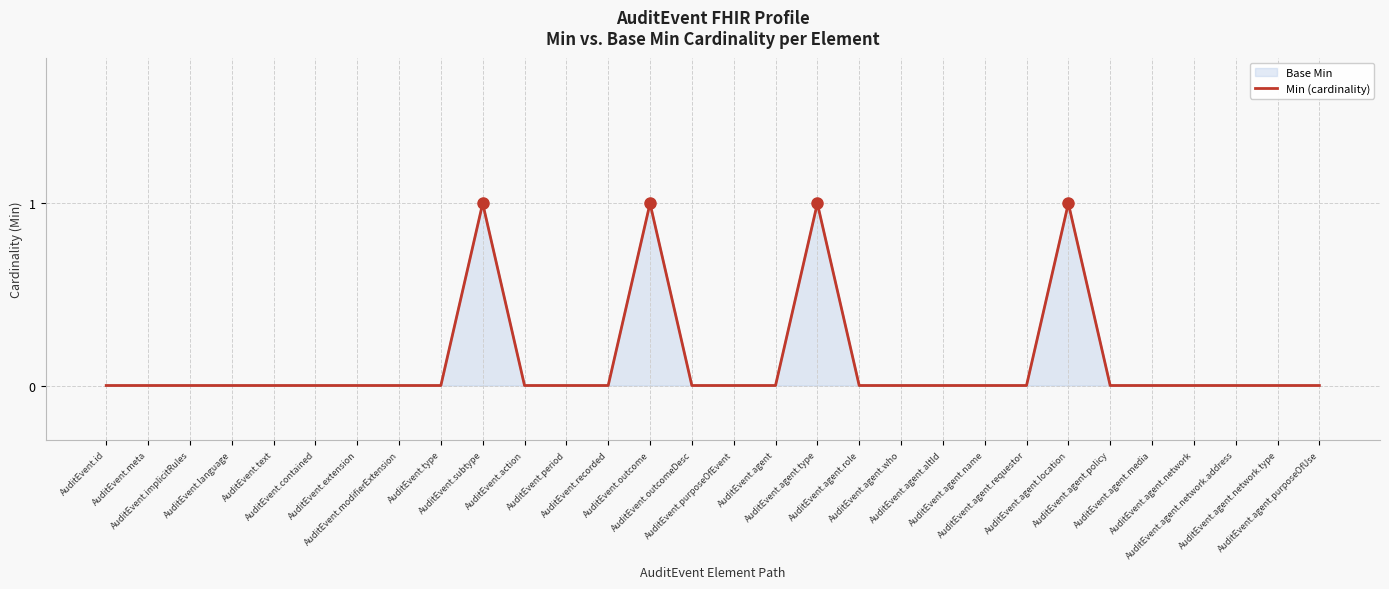

The value at AuditEvent.agent.type is 1. True or false?

True